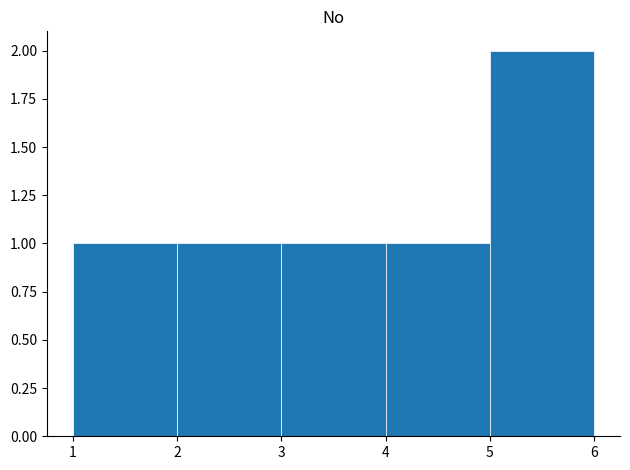

Which range on the x-axis has the tallest bar?

5 to 6